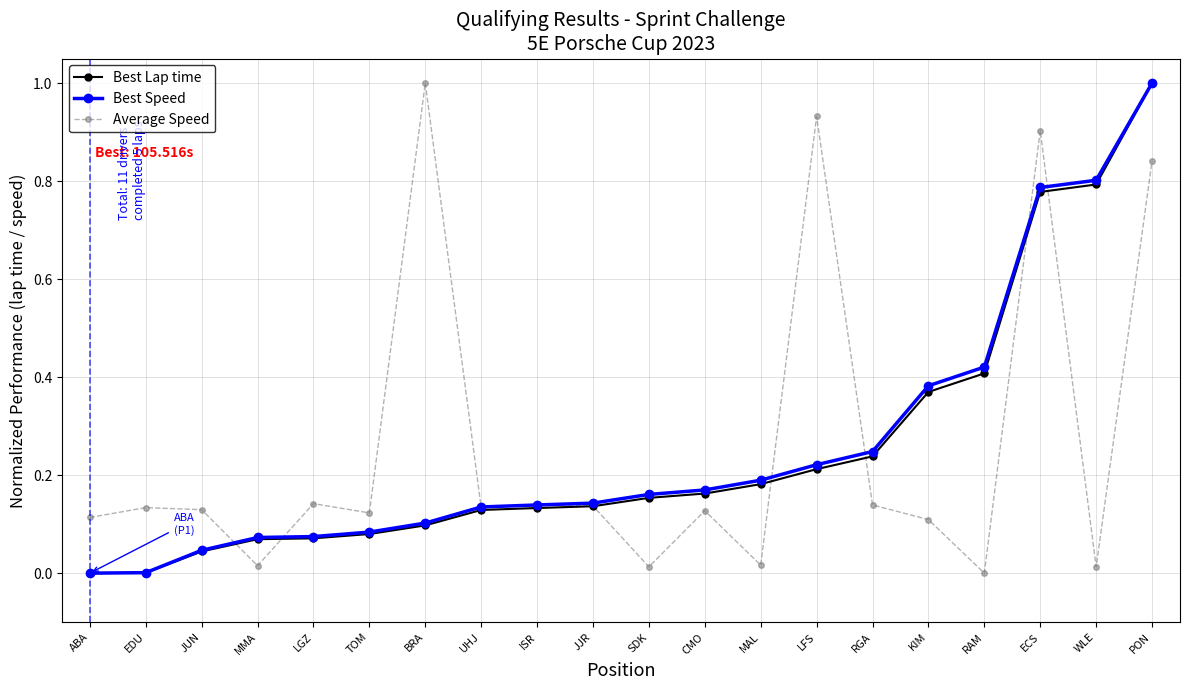

True or false: Average Speed has more than 2 interior local peaks.

True